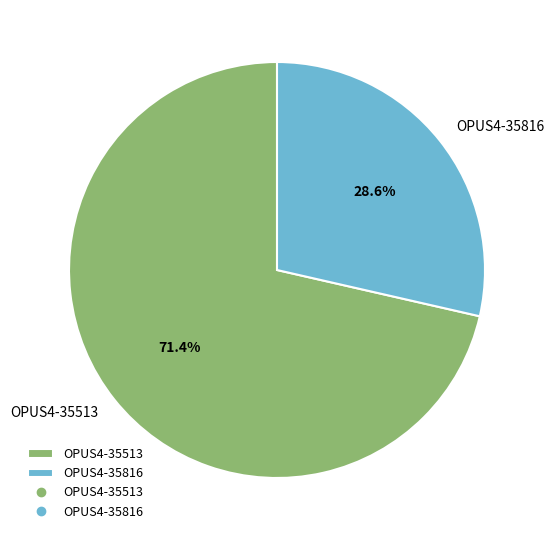

Rank the categories by value from highest to lowest.

OPUS4-35513, OPUS4-35816